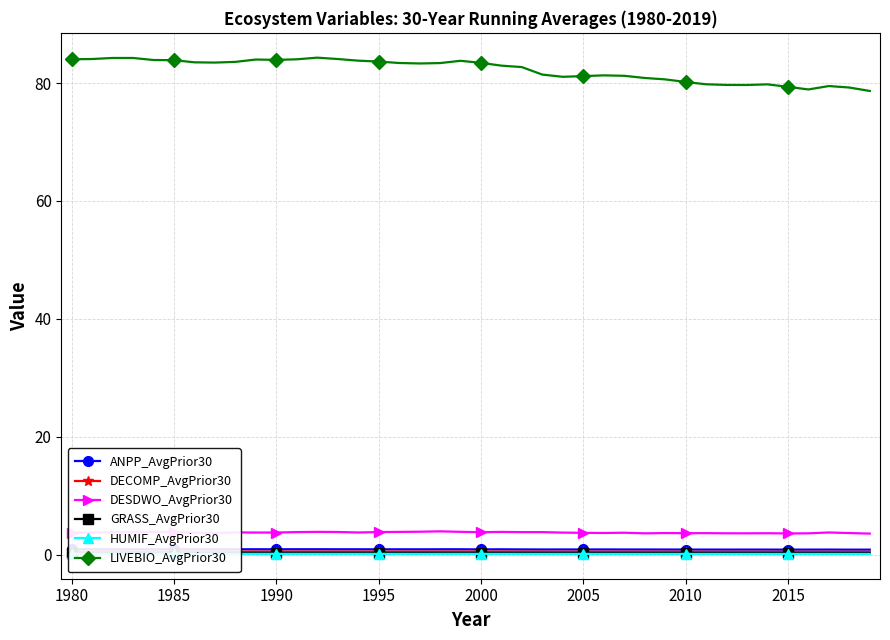

True or false: LIVEBIO_AvgPrior30 and DESDWO_AvgPrior30 intersect in this chart.

False